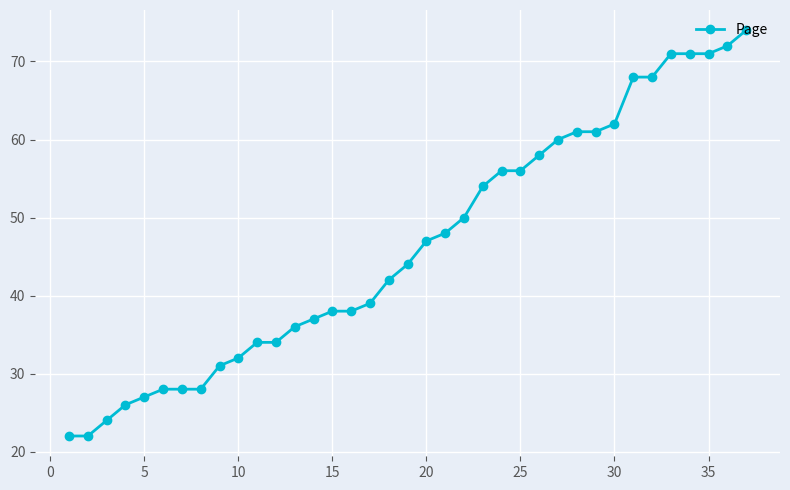

What is the value of the 25th point from the left?

56